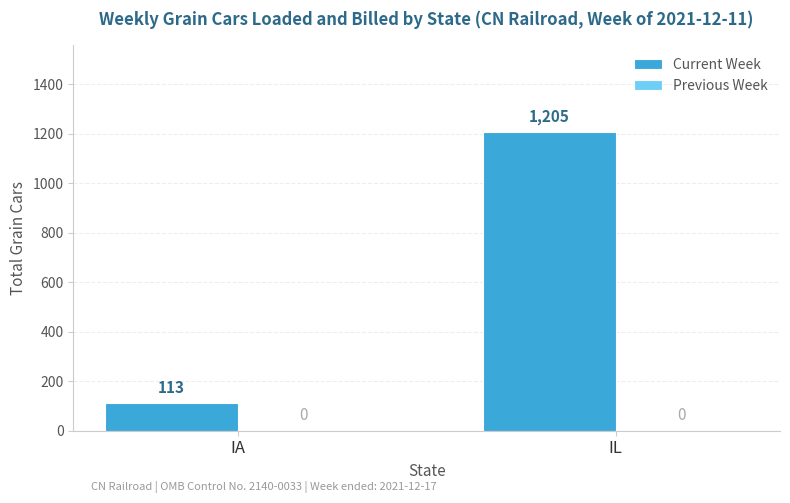

What is the value of the 2nd bar from the left?

1205